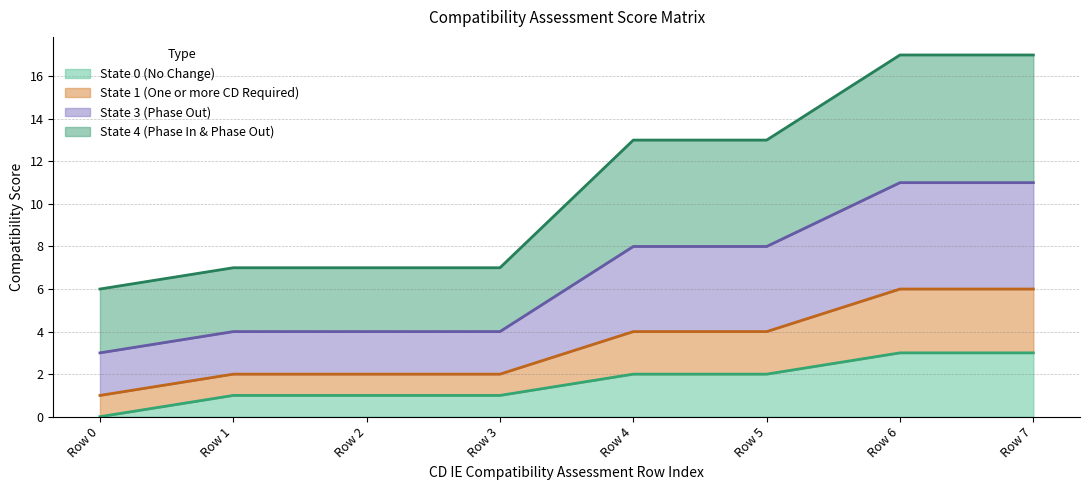

True or false: State 1 (One or more CD Required) has more than 1 points higher than both neighbors.

False